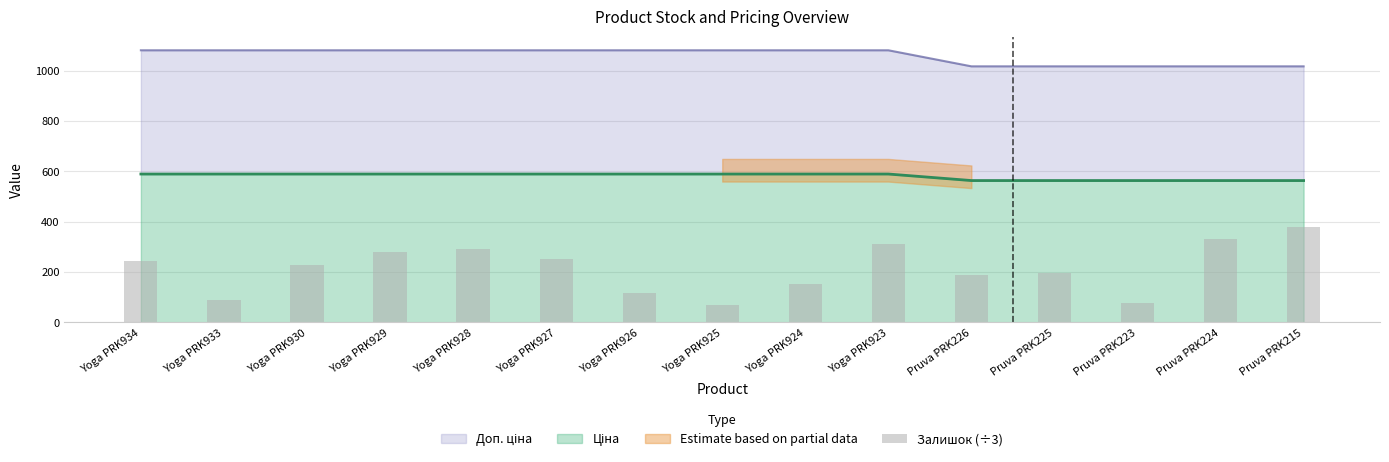

Is it true that the value at Yoga PRK925 is 126.1?

False